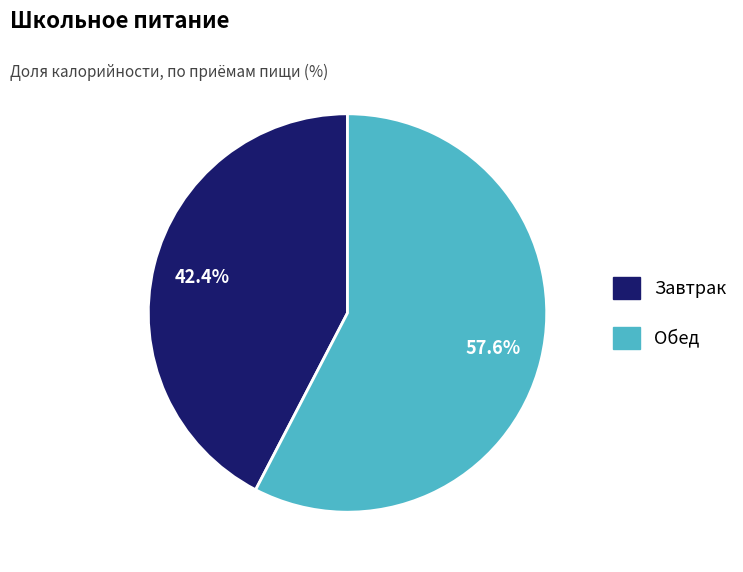

Is there a majority slice in this chart?

Yes